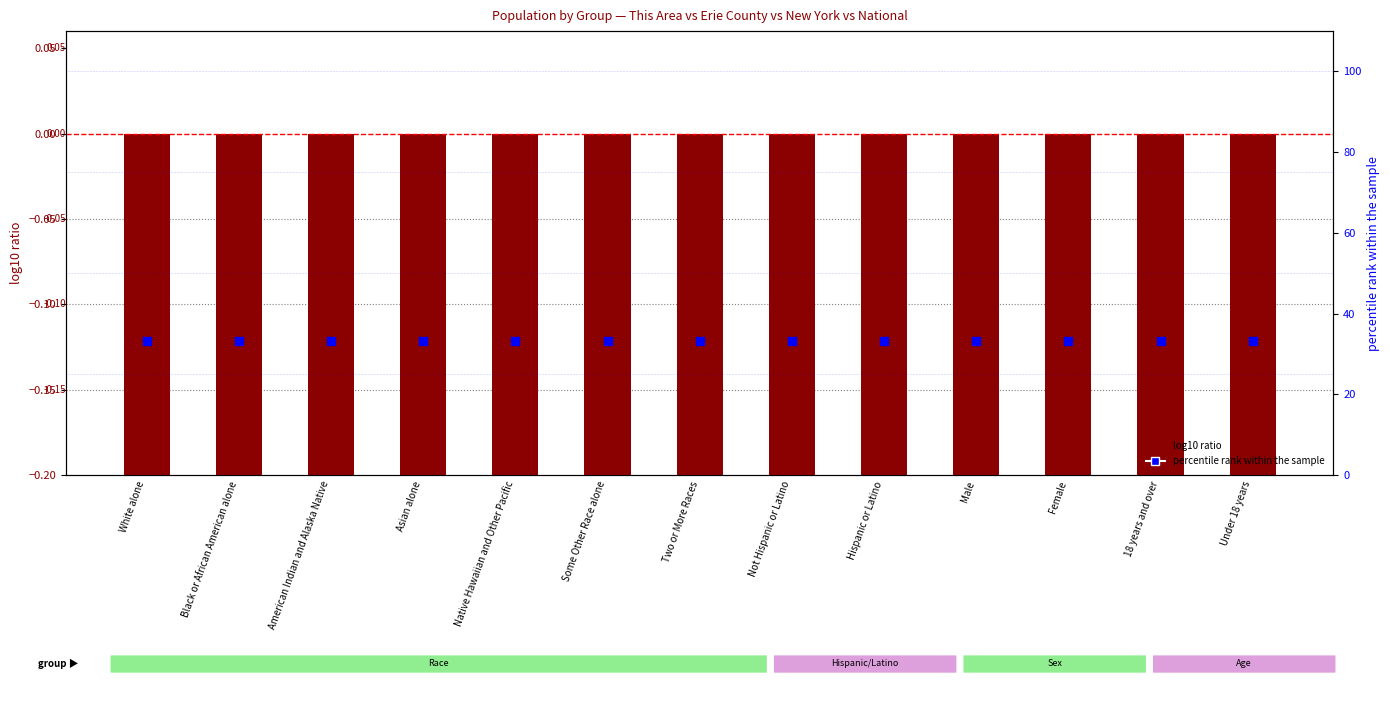

At how many categories does at least one series exceed 30?

13